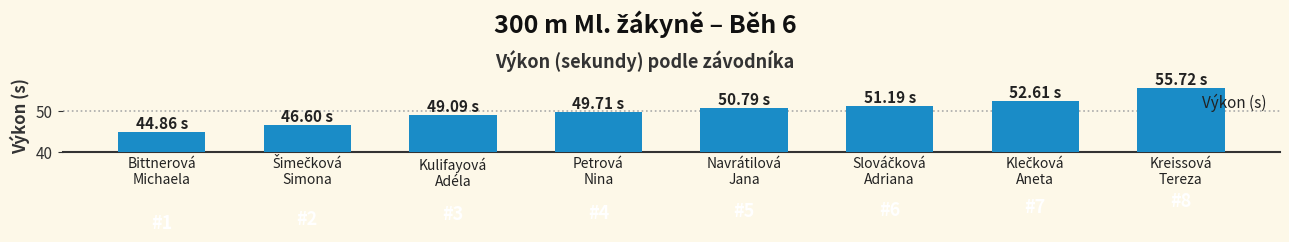

What is the difference between the maximum and minimum values?

10.9